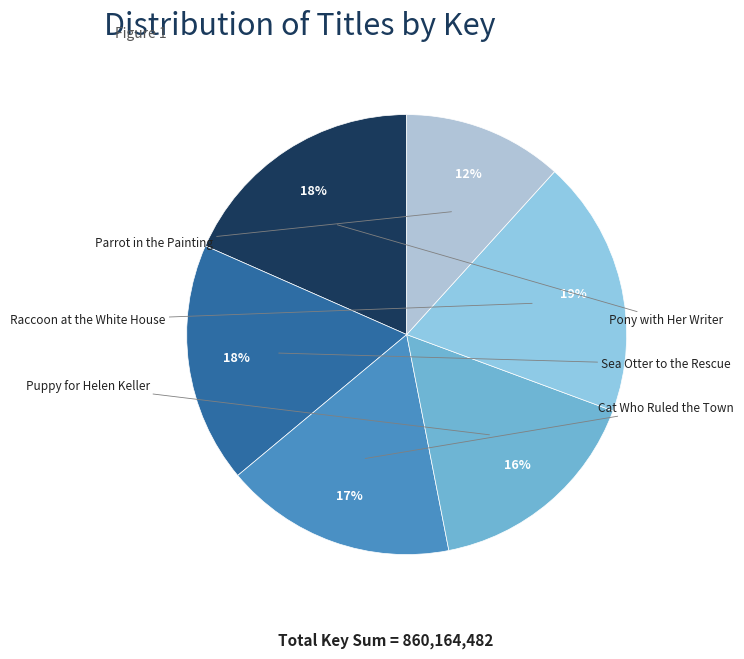

Count the number of slices in the pie.

6